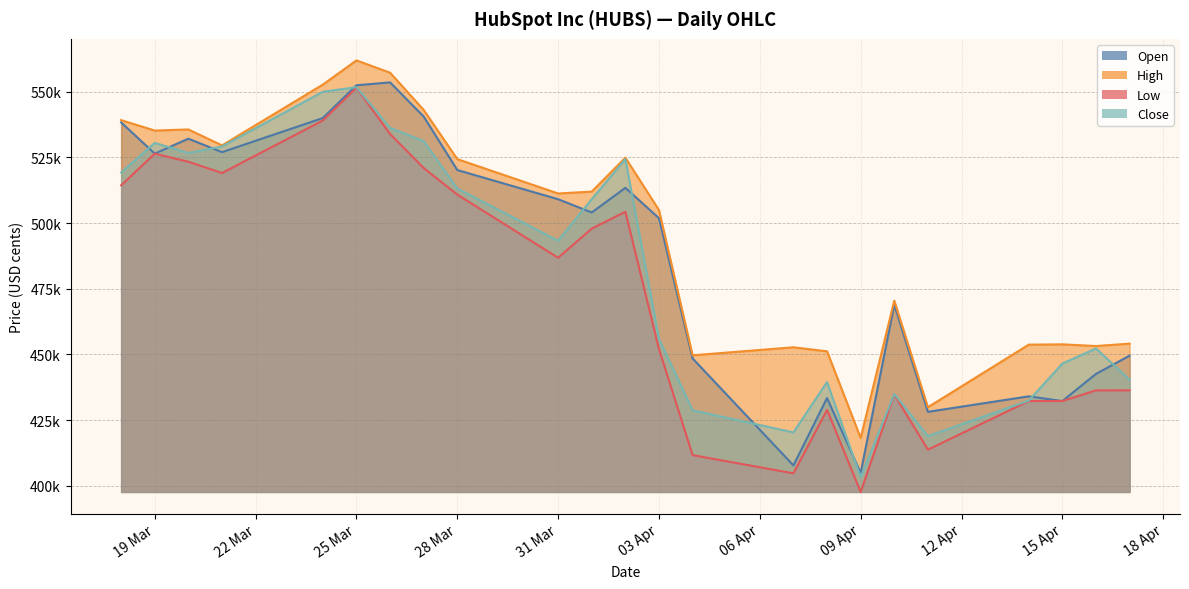

What is the label of the 22nd point from the left?

16.04.2025